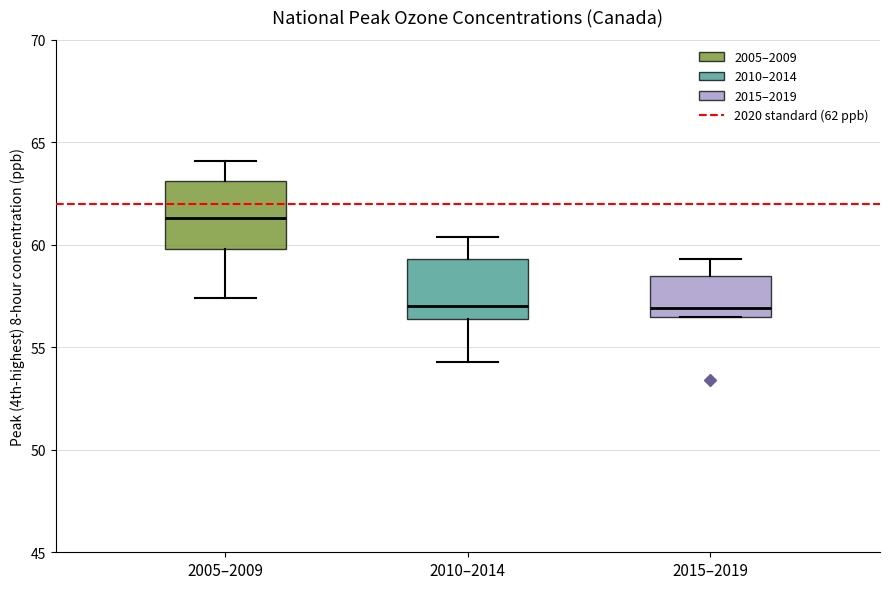

Reading left to right, read every box against the y-axis: the position of its median line, the range the box covers, and the ends of its whiskers. The values are not printed on the chart, so give them approximately, as read against the axis.

2005–2009: median 61.5, box 60.0 to 63.0, whiskers 57.5 to 64.0
2010–2014: median 57.0, box 56.5 to 59.5, whiskers 54.5 to 60.5
2015–2019: median 57.0, box 56.5 to 58.5, whiskers 56.5 to 59.5